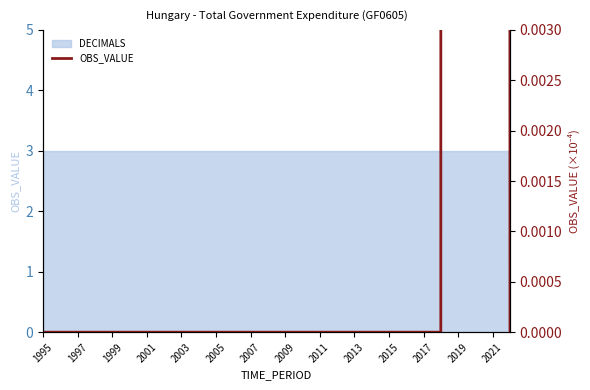

Where is the first local maximum?

2019